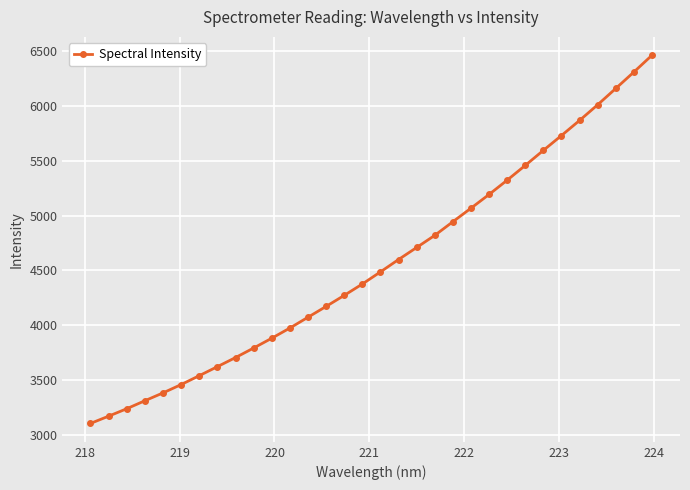

Count the number of values greater than 4486.

16